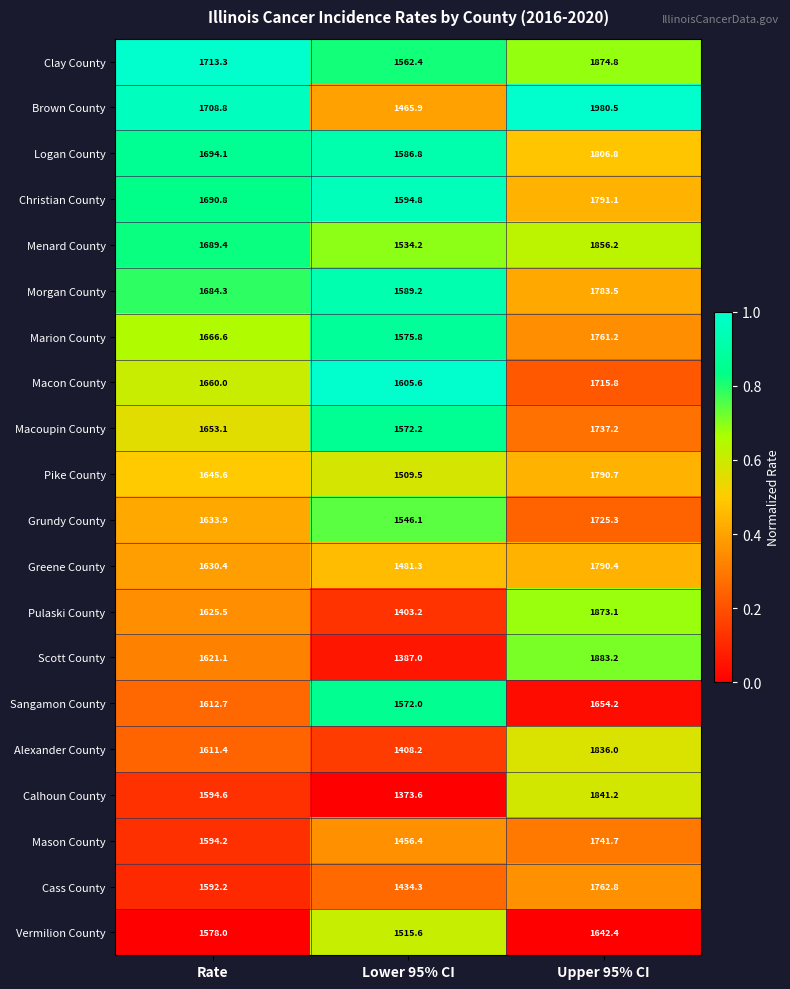

Is the value of Macon County at Upper 95% CI greater than the value of Christian County at Lower 95% CI?

Yes